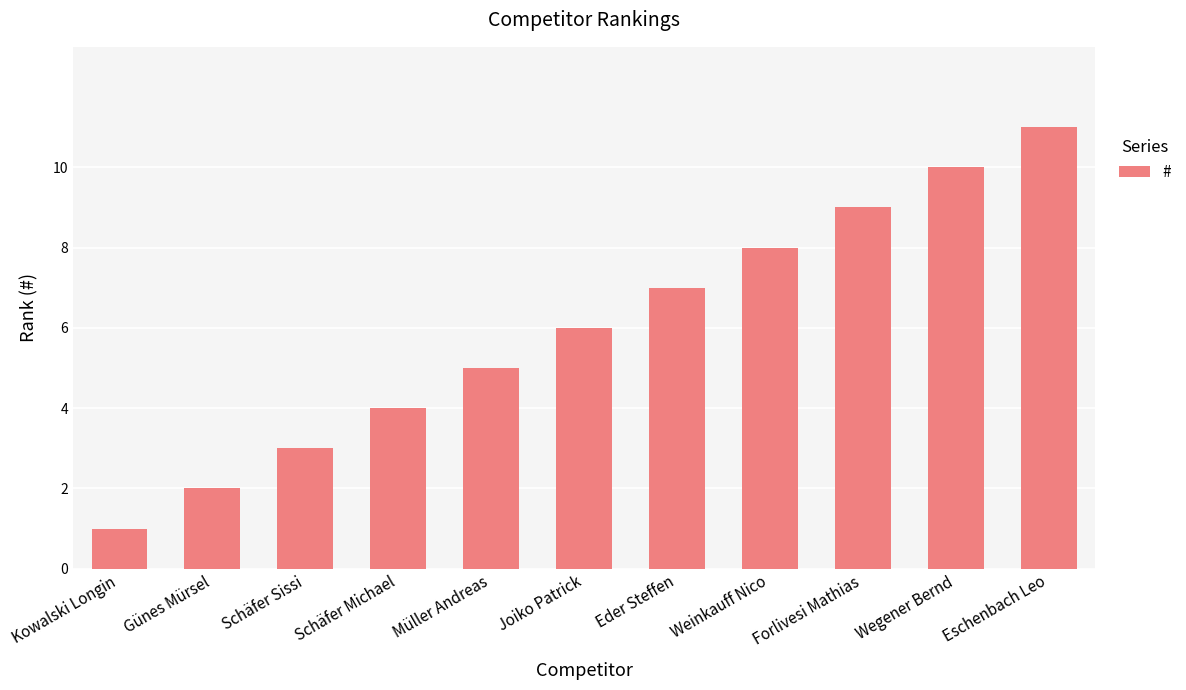

How many bars are there in total?

11